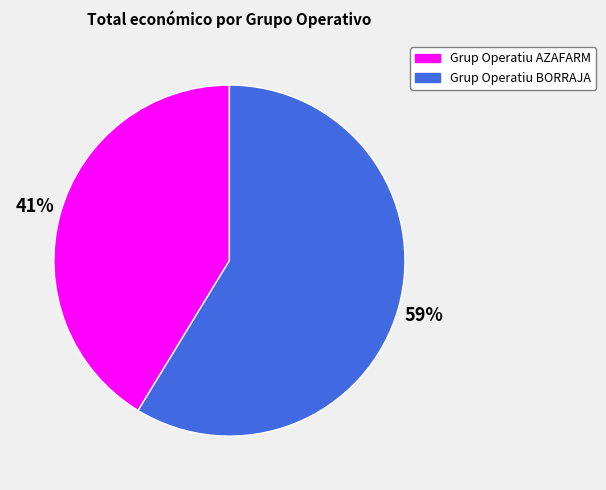

How many segments does this pie chart have?

2